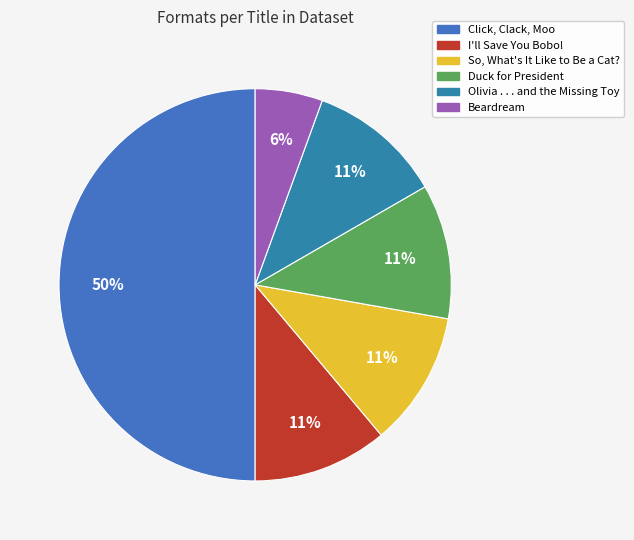

To the nearest percent, what is the difference between the largest and smallest slice percentages?

44%